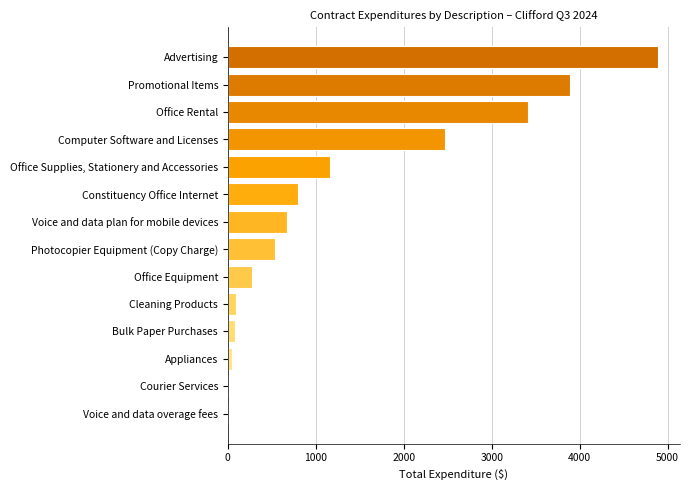

What is the greatest value displayed?

4895.6